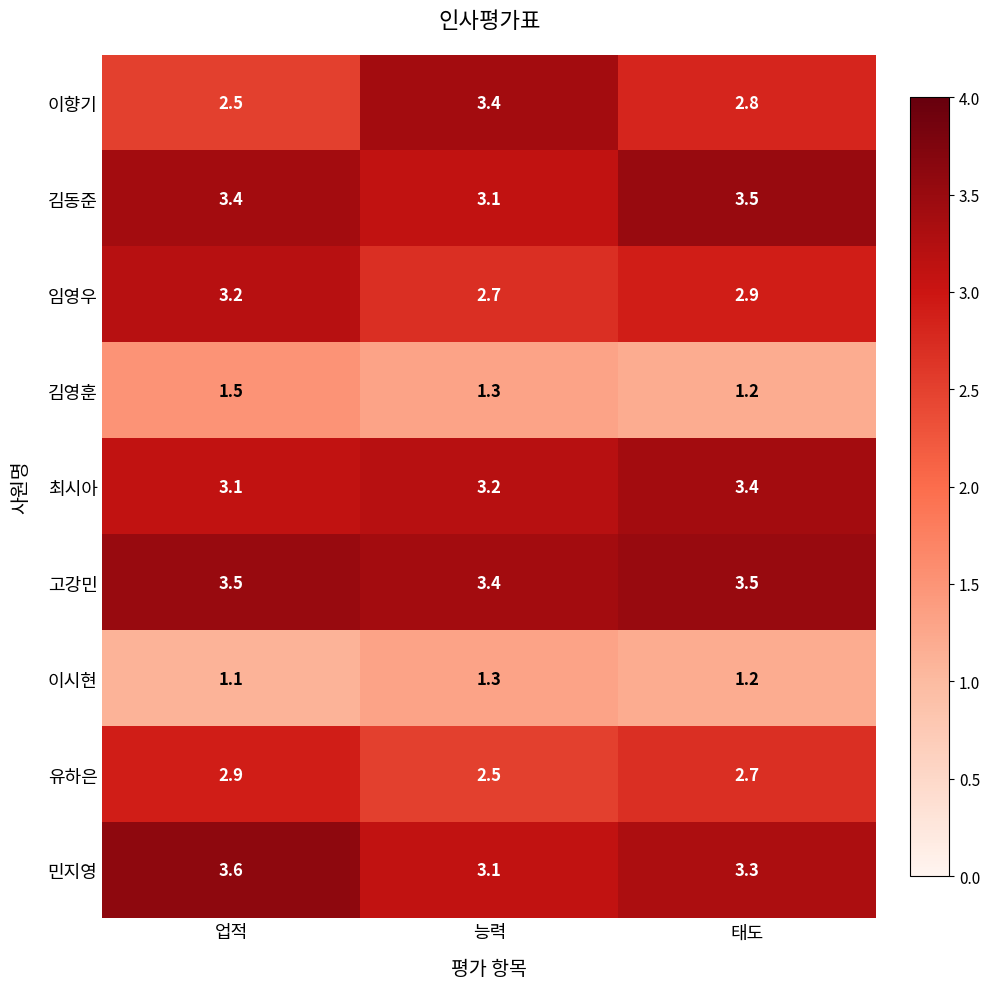

The 고강민 series shows 3.4 at 능력. True or false?

True